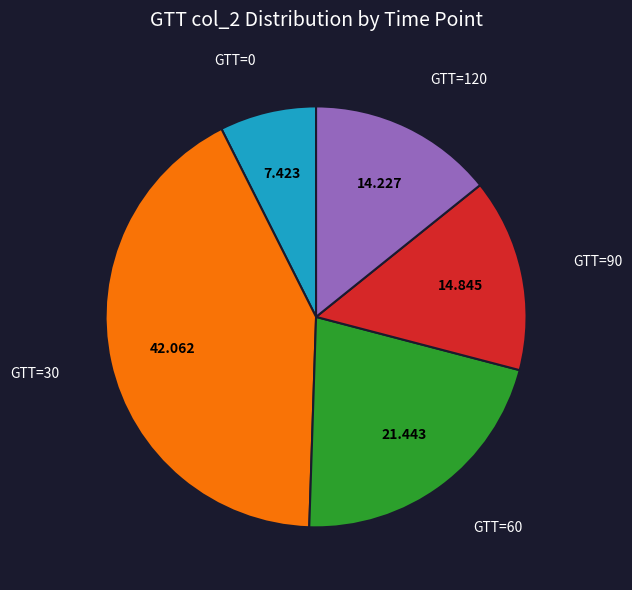

Is there any slice that represents more than half of the pie?

No